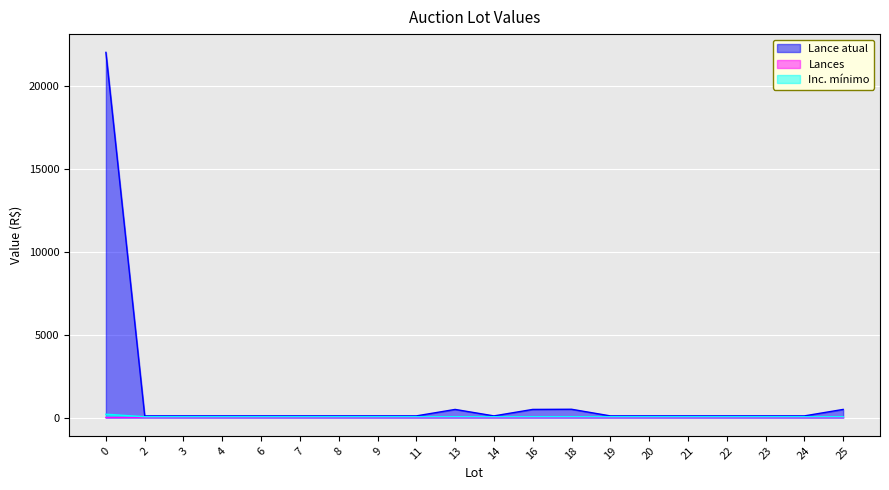

Reading right to left, list all the values displayed in this chart.

Lance atual: 25=490	24=100	23=100	22=100	21=100	20=100	19=100	18=500	16=490	14=100	13=490	11=100	9=100	8=100	7=100	6=100	4=100	3=100	2=100	0=22000
Lances: 25=0	24=0	23=0	22=0	21=0	20=0	19=0	18=0	16=0	14=0	13=0	11=0	9=0	8=0	7=0	6=0	4=0	3=0	2=1	0=0
Inc. mínimo: 25=50	24=50	23=50	22=50	21=50	20=50	19=50	18=50	16=50	14=50	13=50	11=50	9=50	8=50	7=50	6=50	4=50	3=50	2=50	0=200